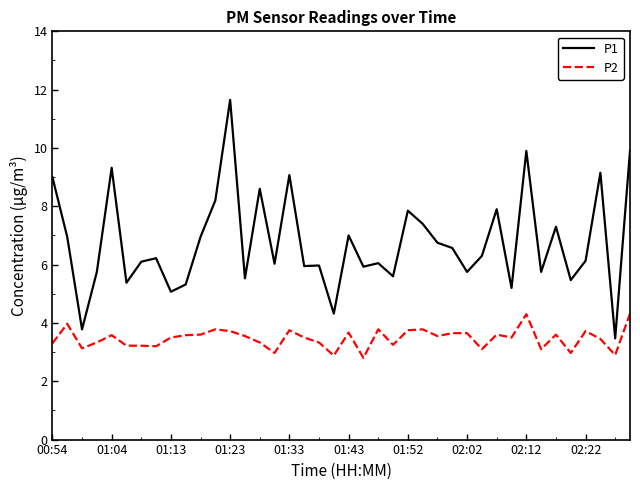

Rank the series by their maximum value, from highest to lowest.

P1, P2